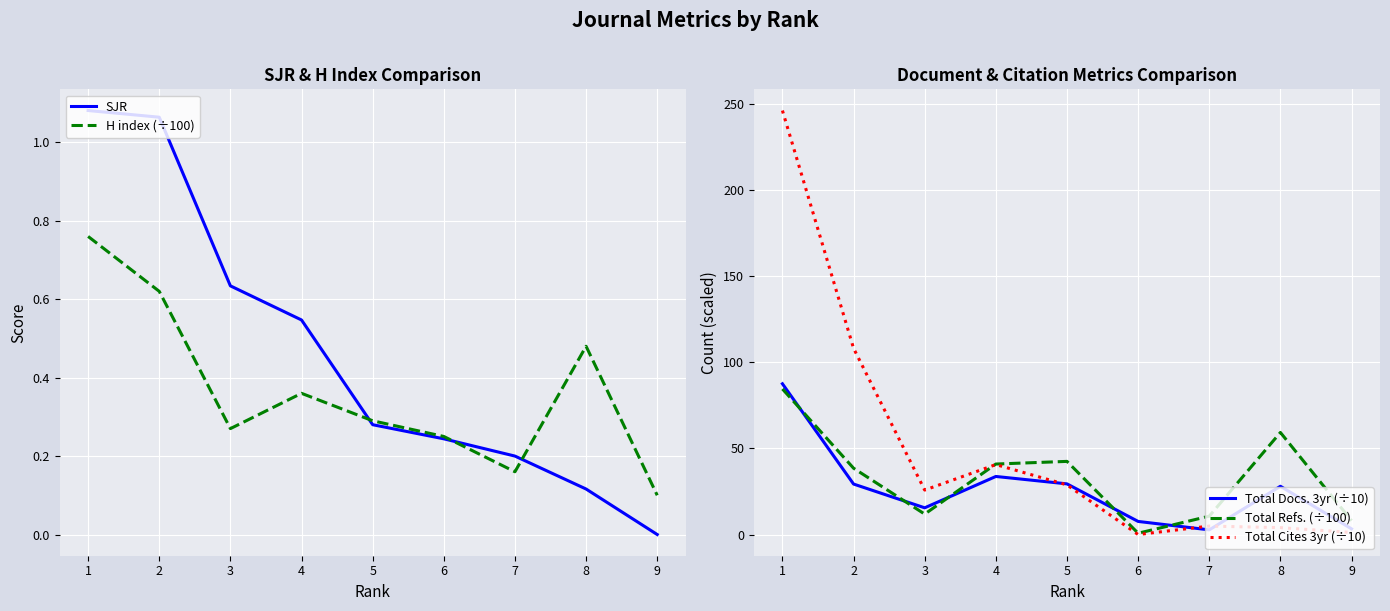

What is the total value across all series at 1?

419.9